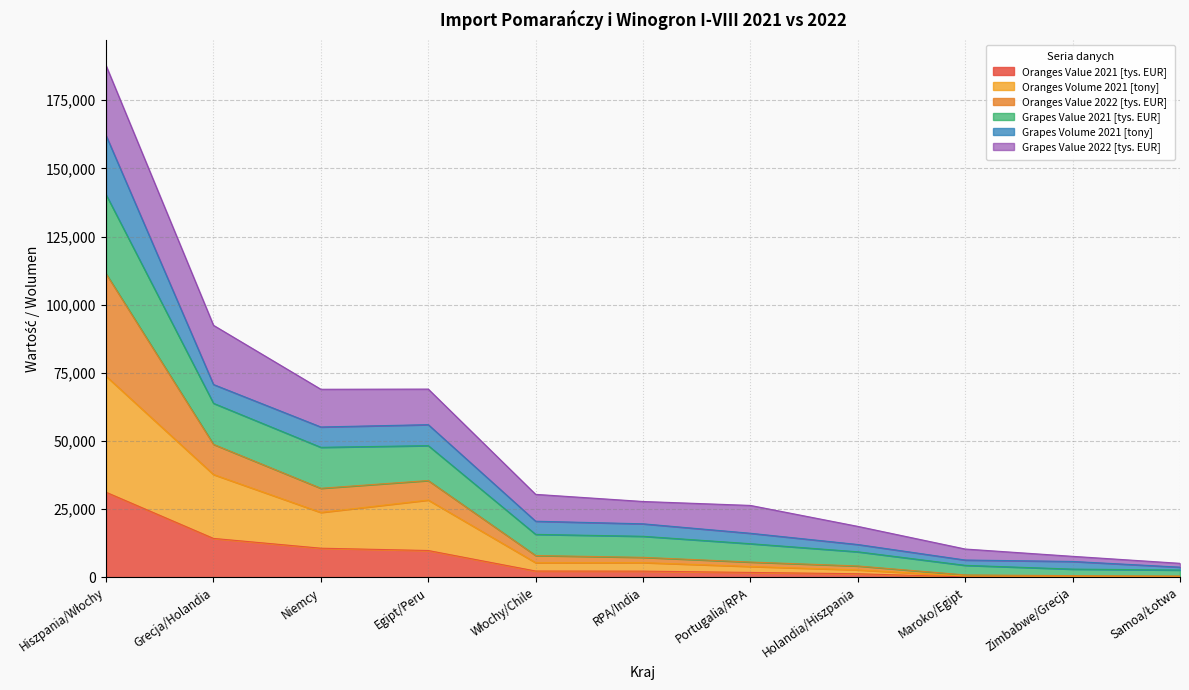

What is the highest value of the Oranges Value 2021 [tys. EUR] series?

31218.1